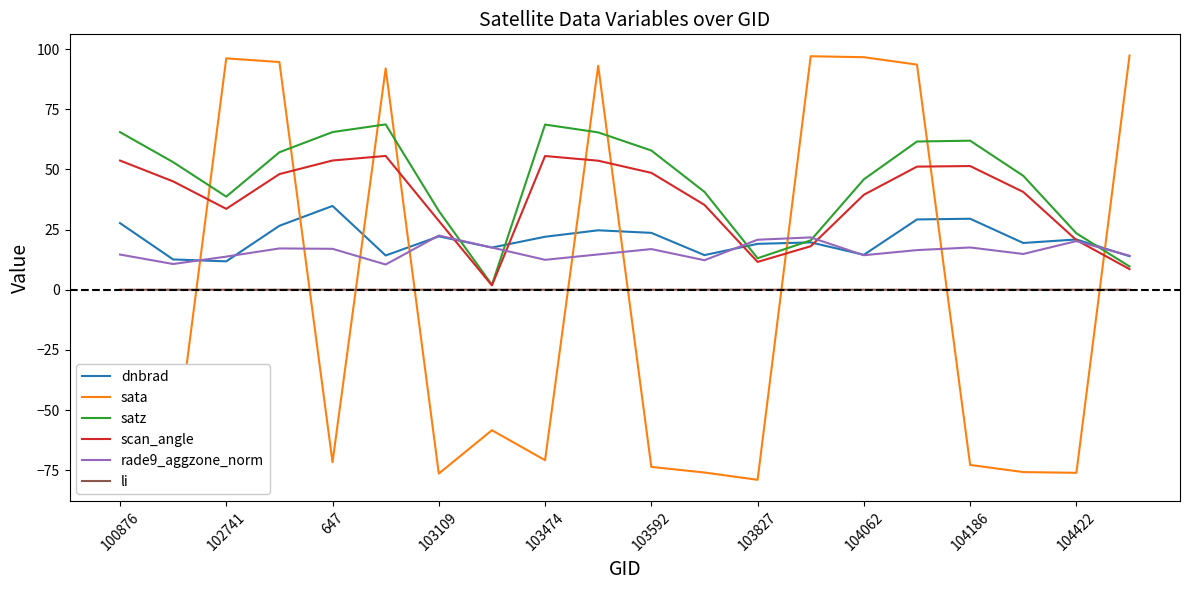

Rank the series by their maximum value, from lowest to highest.

li, rade9_aggzone_norm, dnbrad, scan_angle, satz, sata